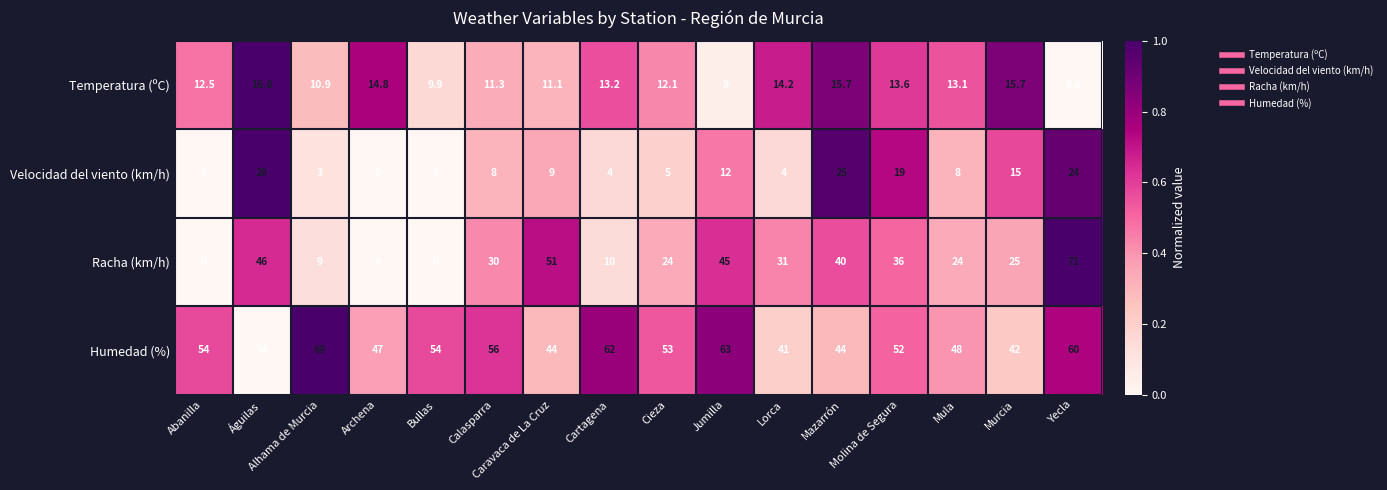

At which category is the sum across all series the highest?

Yecla